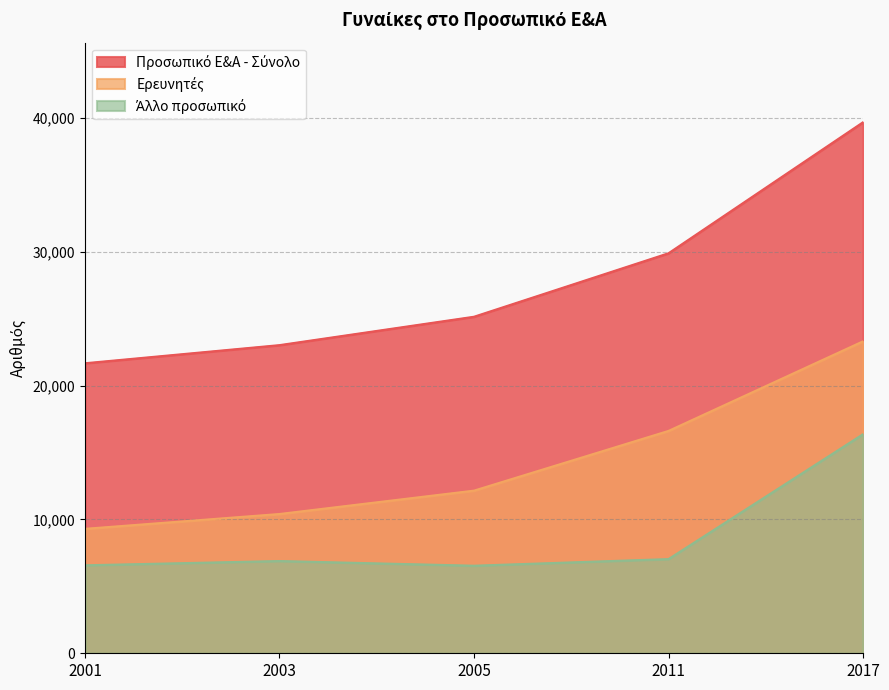

True or false: Προσωπικό Ε&Α - Σύνολο and Άλλο προσωπικό intersect in this chart.

False